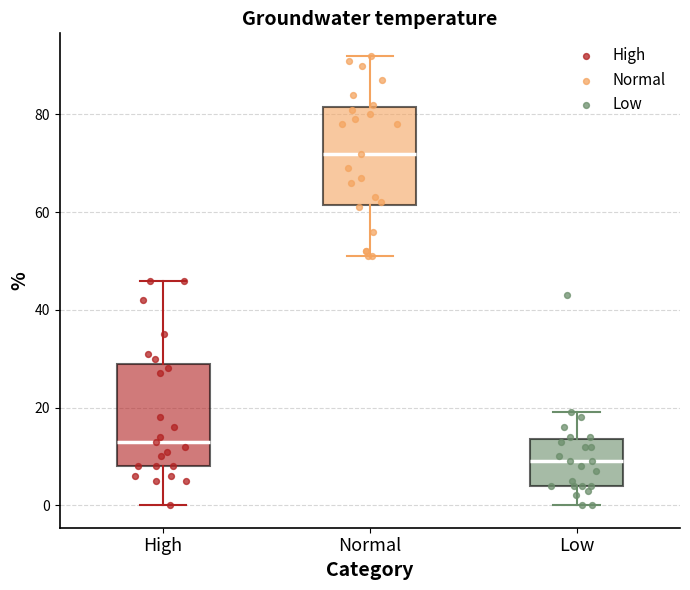

Where is the upper edge of the box for High on the y-axis? The values are not printed on the chart, so give them approximately, as read against the axis.

30